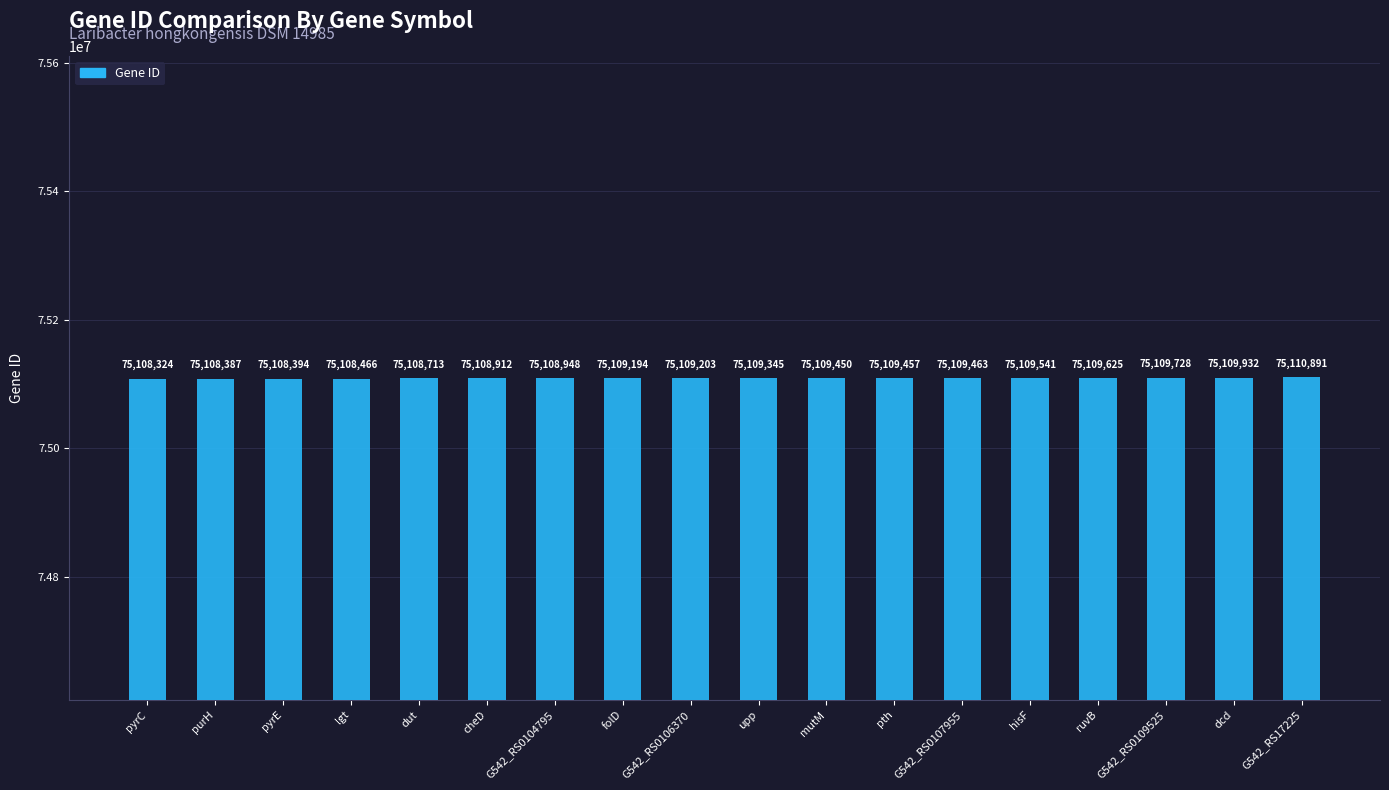

What is the greatest value displayed?

75110891